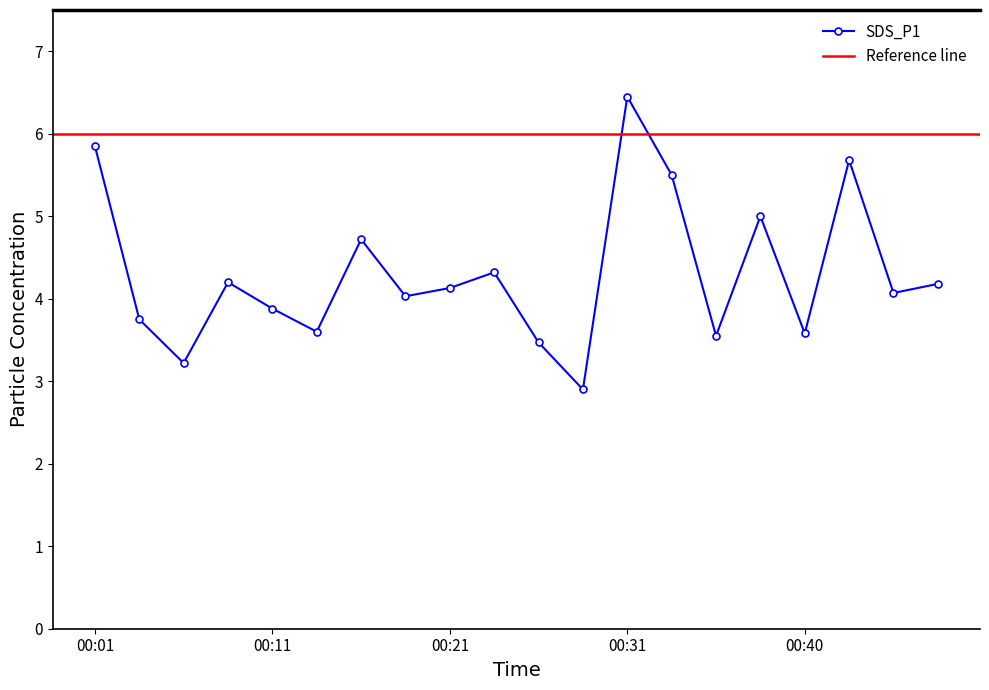

What is the average value?

4.3